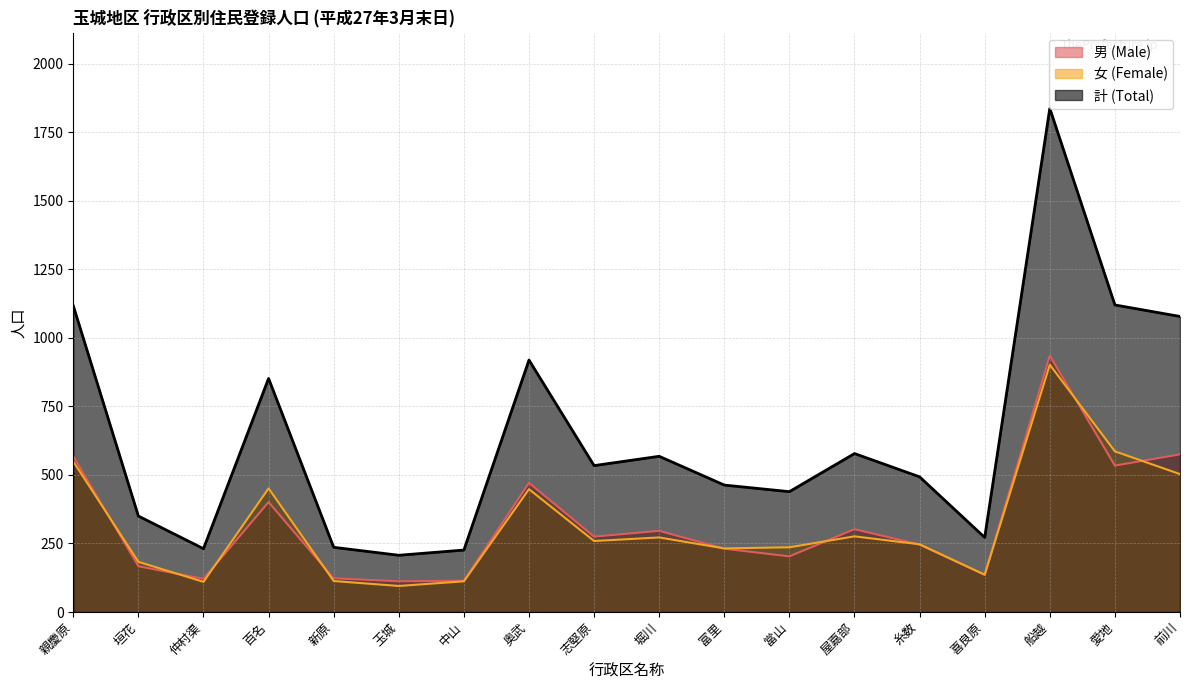

What is the spread (max minus min) of values at 仲村渠?

121